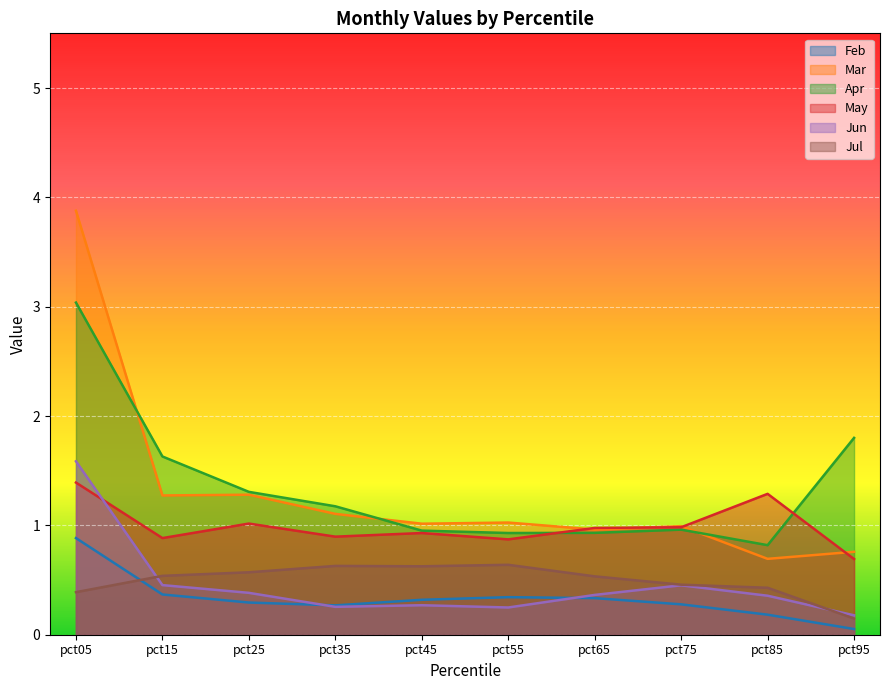

What is the value of the May point at the 3rd from the left?

1.0